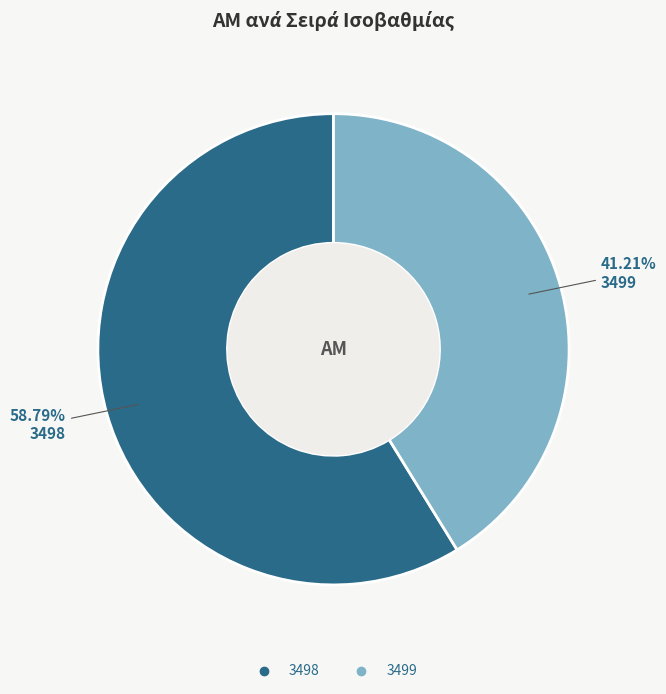

What is the ratio of the value at 3499 to the value at 3498?

0.7